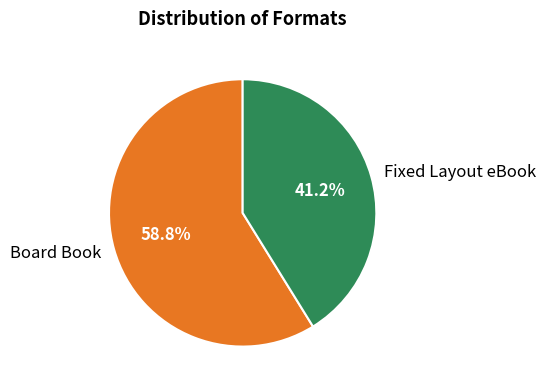

To the nearest percent, what portion does Fixed Layout eBook represent?

41%